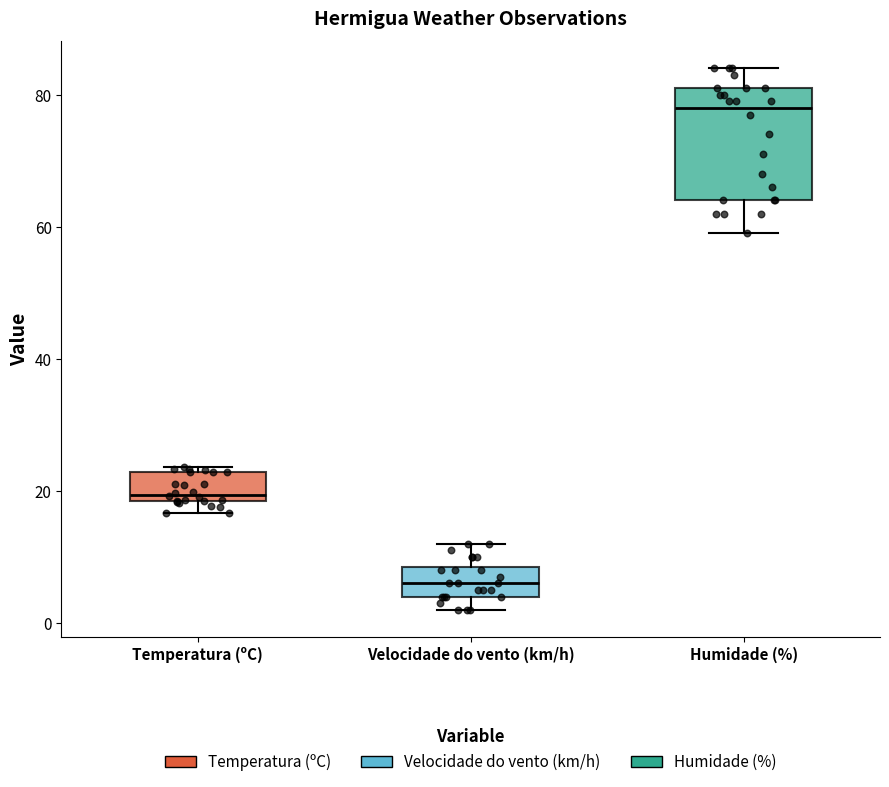

Reading left to right, read every box against the y-axis: the position of its median line, the range the box covers, and the ends of its whiskers. The values are not printed on the chart, so give them approximately, as read against the axis.

Temperatura (ºC): median 20, box 18 to 22, whiskers 16 to 24
Velocidade do vento (km/h): median 6, box 4 to 8, whiskers 2 to 12
Humidade (%): median 78, box 64 to 82, whiskers 60 to 84